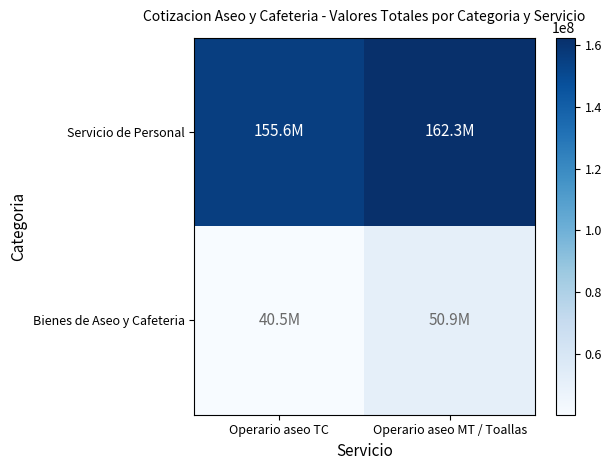

At which category is the sum across all series the highest?

Operario aseo MT / Toallas